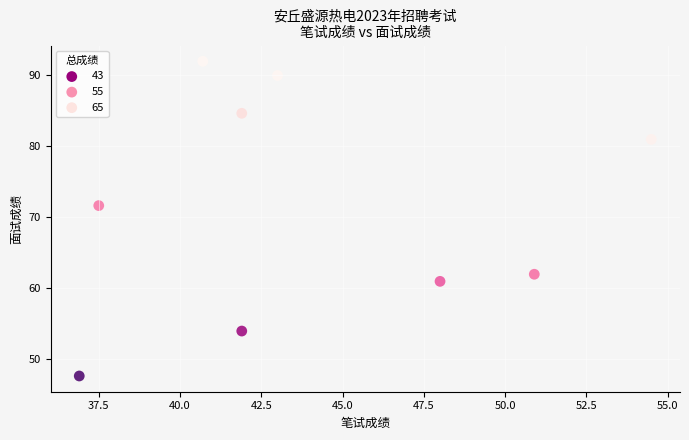

What is the range of Y values (max minus min)?

44.3